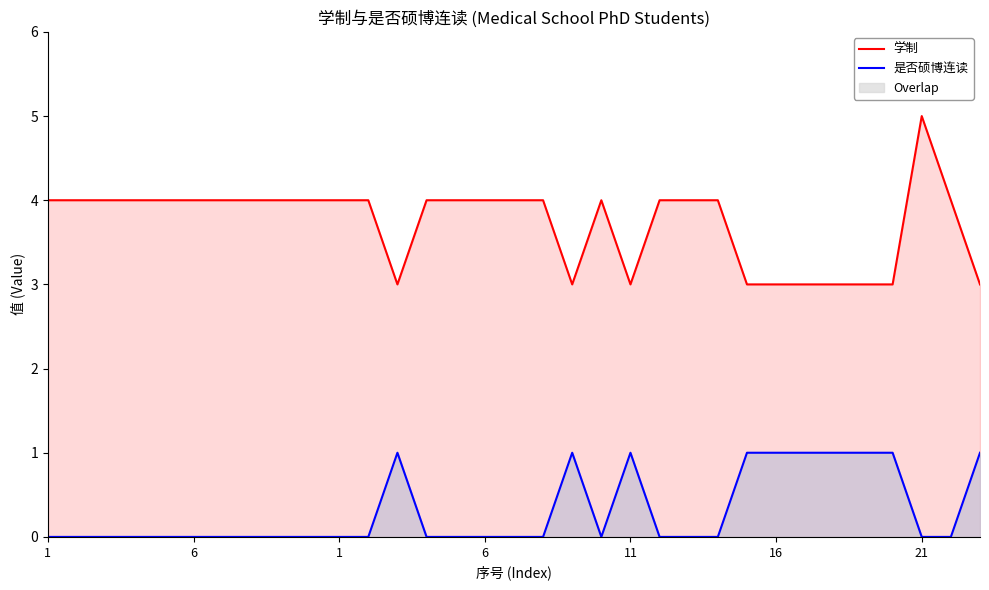

True or false: 是否硕博连读 and 学制 cross at least once.

False